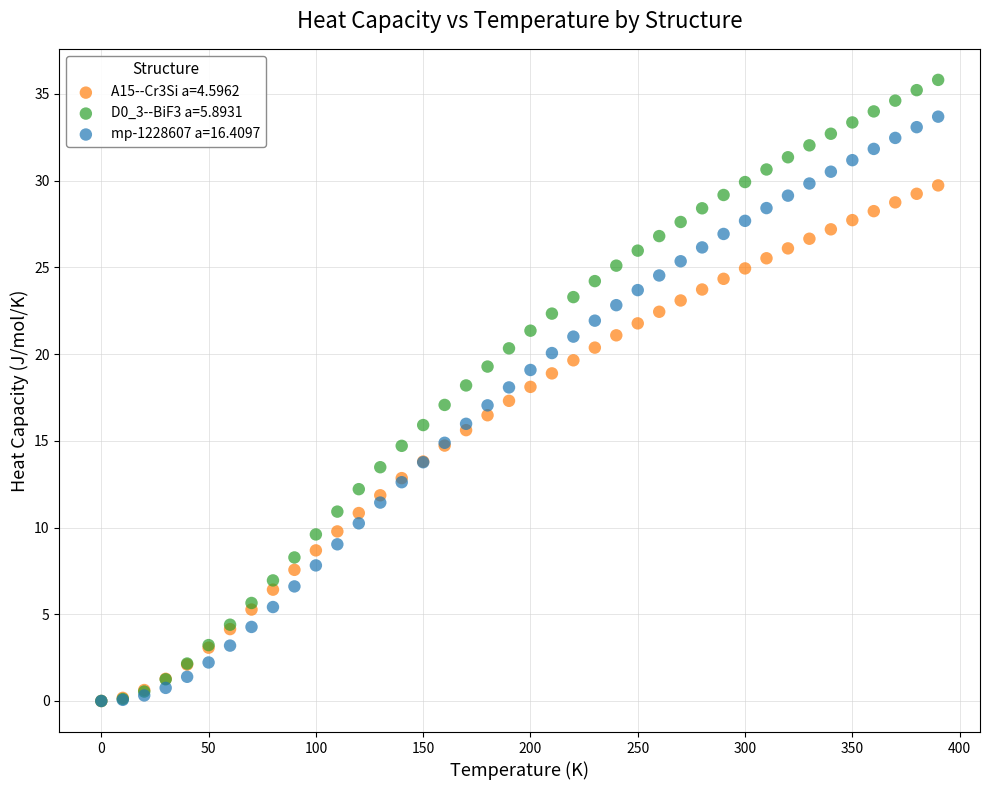

Which series has the largest Y range (max minus min)?

D0_3--BiF3 a=5.8931